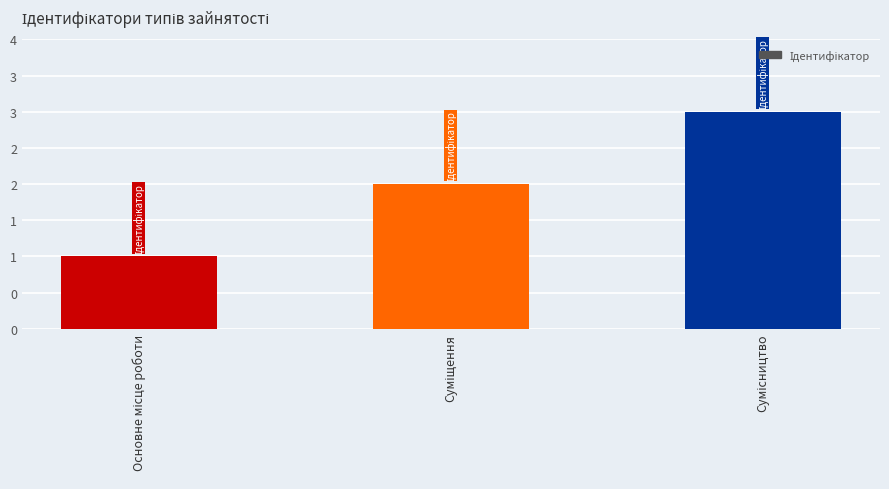

Reading left to right, list all the values displayed in this chart.

Основне місце роботи=1	Суміщення=2	Сумісництво=3